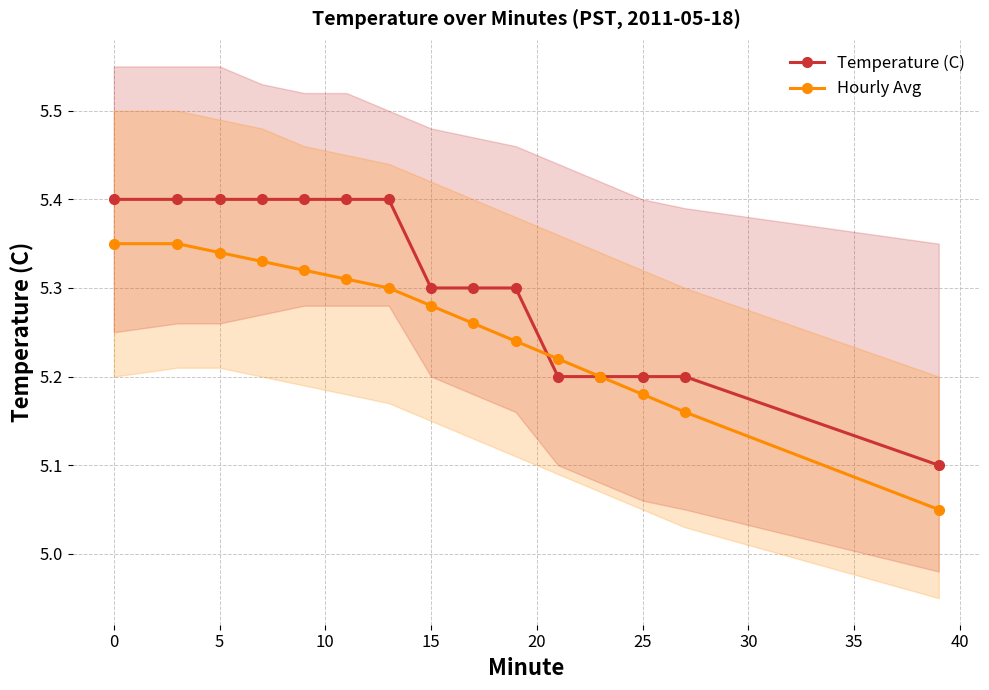

Count the Hourly Avg values in the range 5 to 6.

15